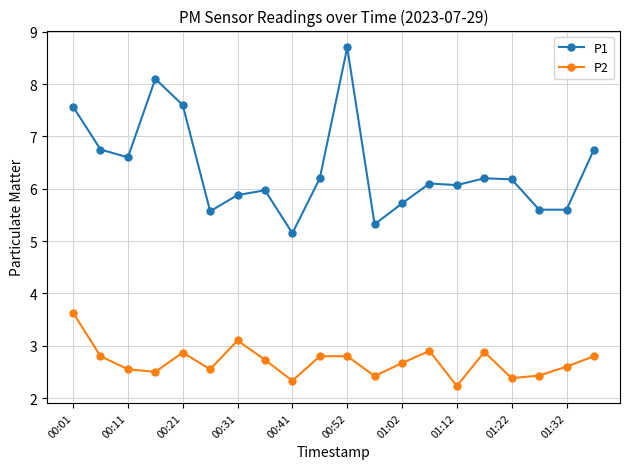

What is the difference between the second highest and minimum values in the P2 series?

0.9